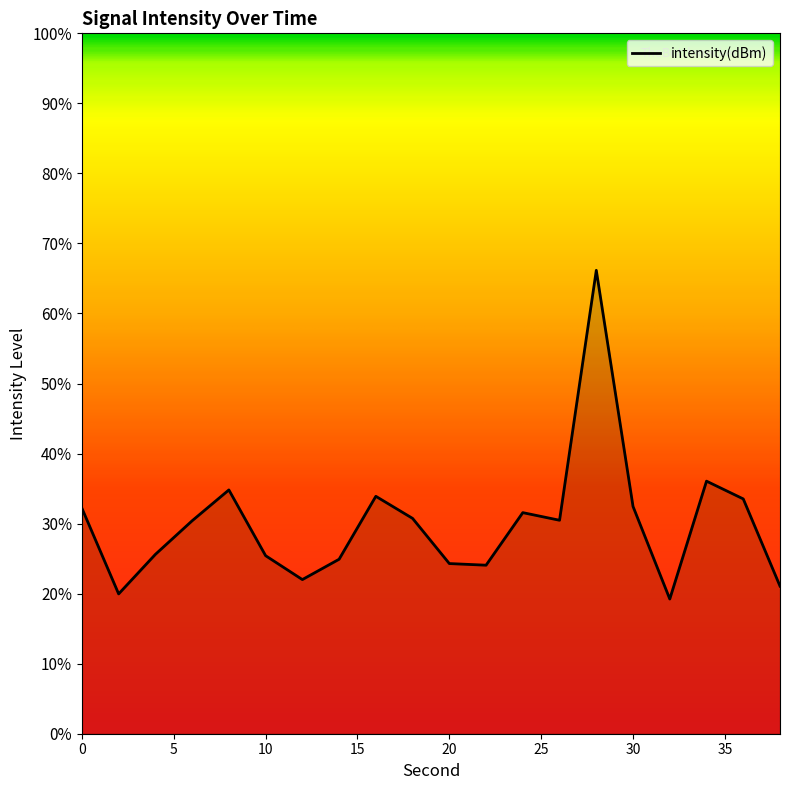

What is the sum of all values?

598.9